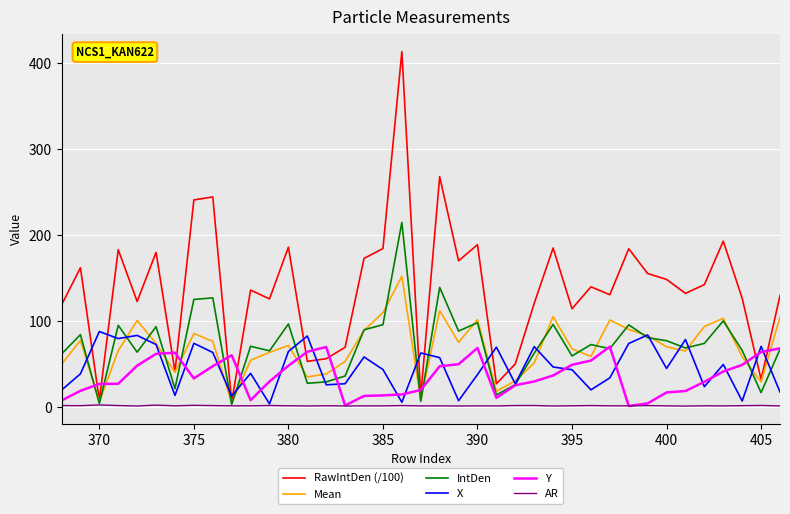

After their last crossing, which series has the higher values: Y or Mean?

Mean